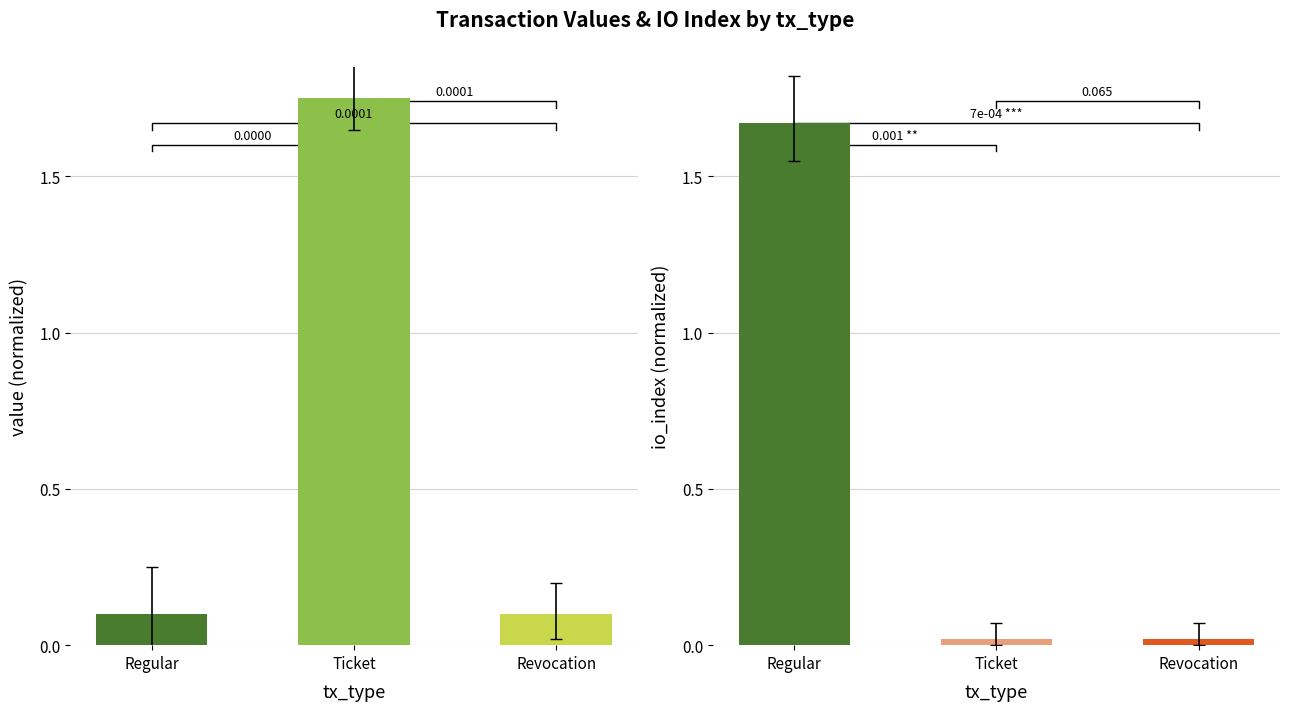

Which series has the largest range (max minus min)?

value